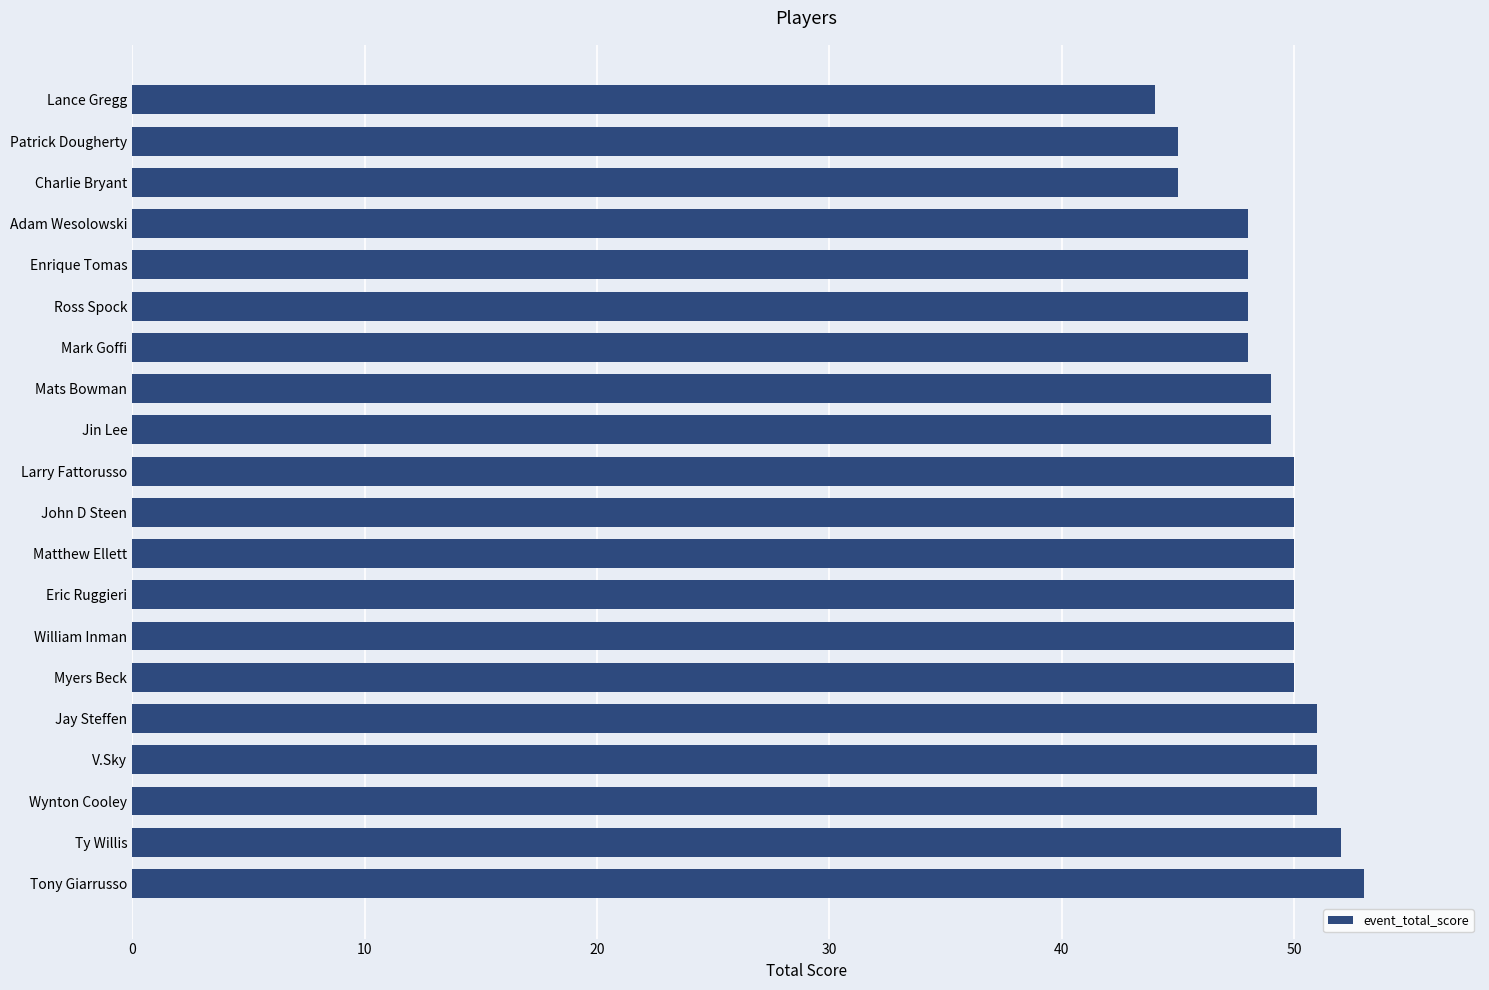

Reading top to bottom, list all the values displayed in this chart.

44	45	45	48	48	48	48	49	49	50	50	50	50	50	50	51	51	51	52	53